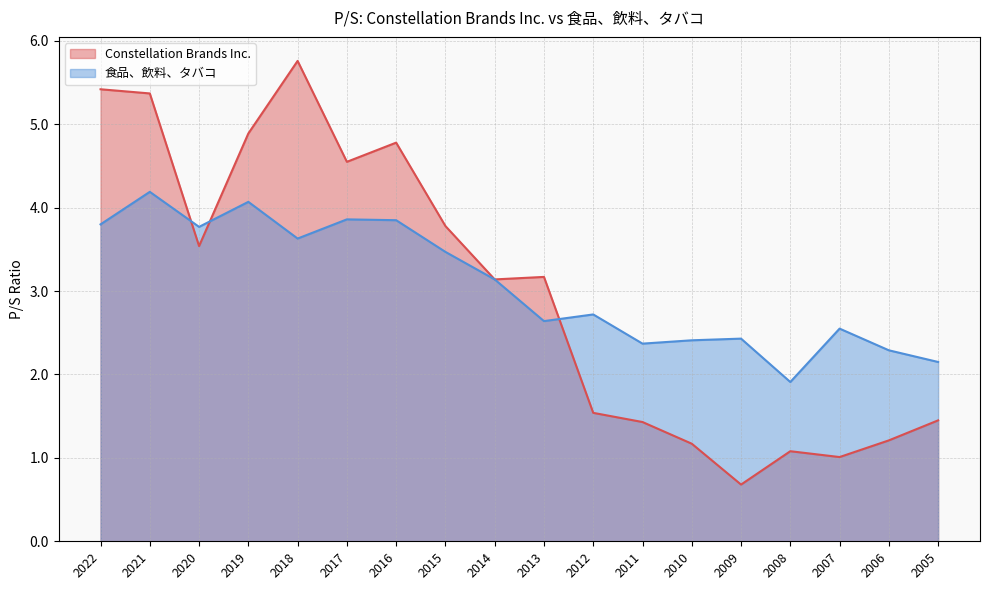

The value of Constellation Brands Inc. at 2022 is 2.3. True or false?

False